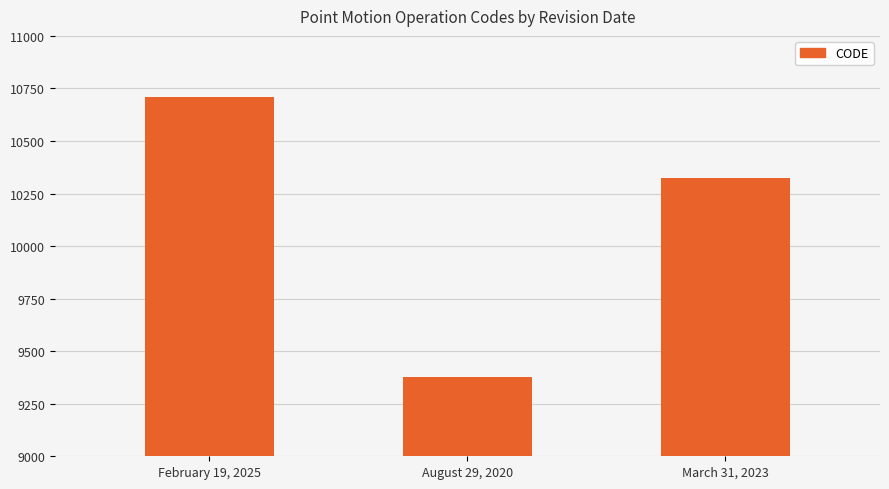

Rank the categories by value from lowest to highest.

August 29, 2020, March 31, 2023, February 19, 2025